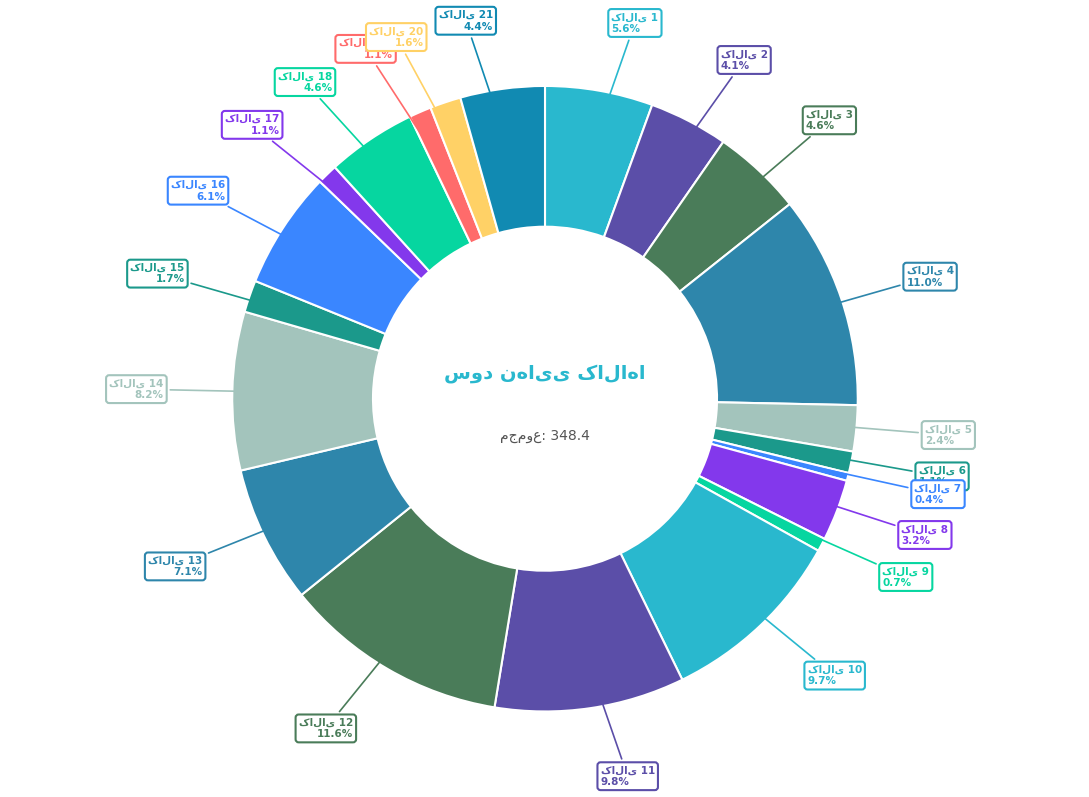

Does any single category account for the majority?

No